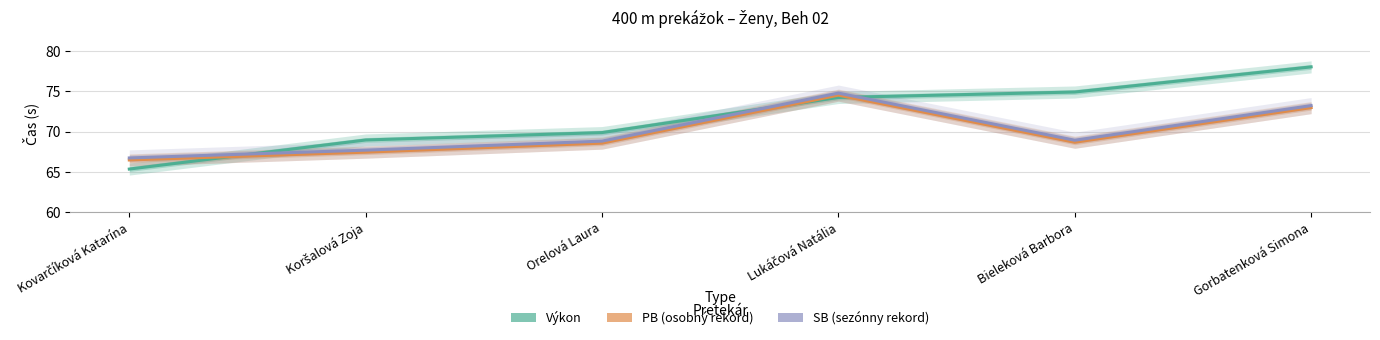

Where do Výkon and PB first cross each other?

Kovarčíková Katarína and Koršalová Zoja